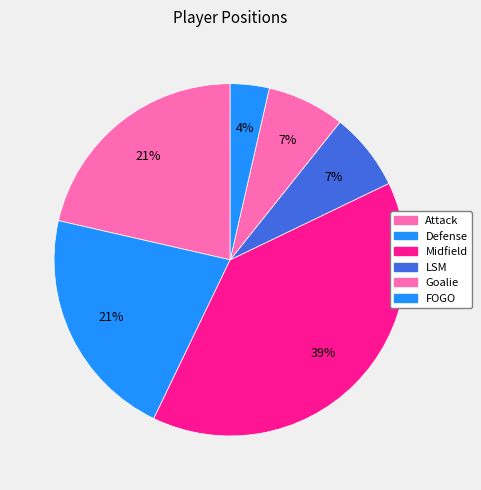

What is the smallest slice in the pie chart?

FOGO